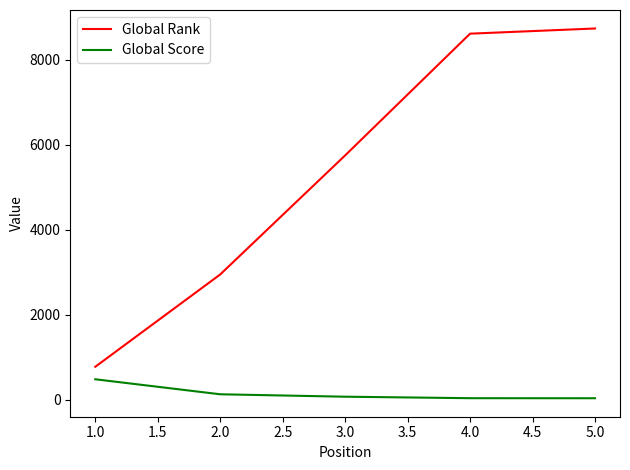

True or false: Global Rank and Global Score intersect in this chart.

False